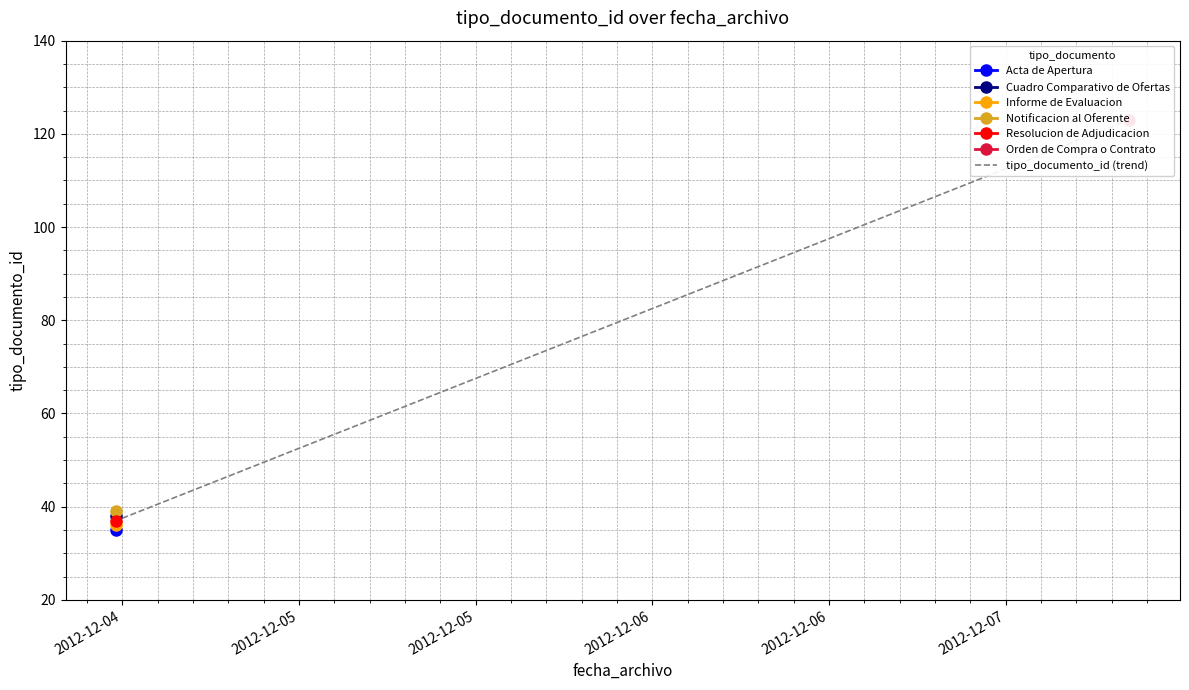

List the labels in order of value, largest first.

2012-12-07, 2012-12-06, 2012-12-05, 2012-12-06, 2012-12-05, 2012-12-04